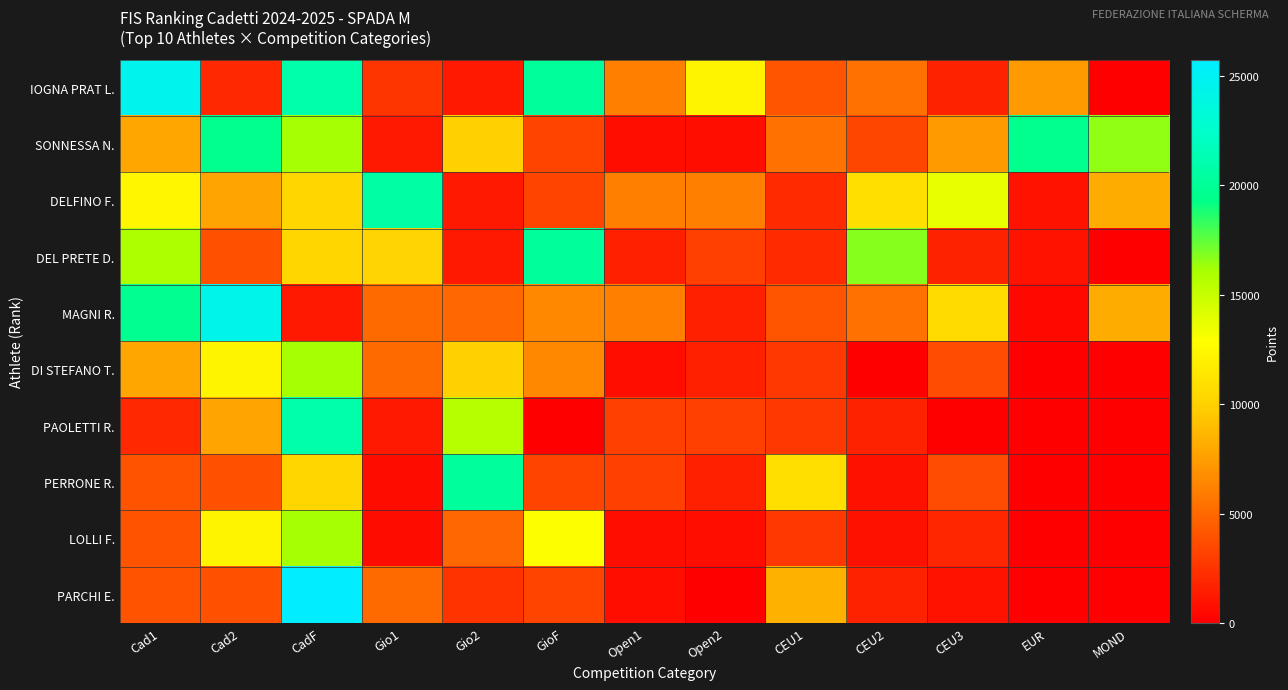

Between Gio2 and Cad2, which is larger?

Cad2